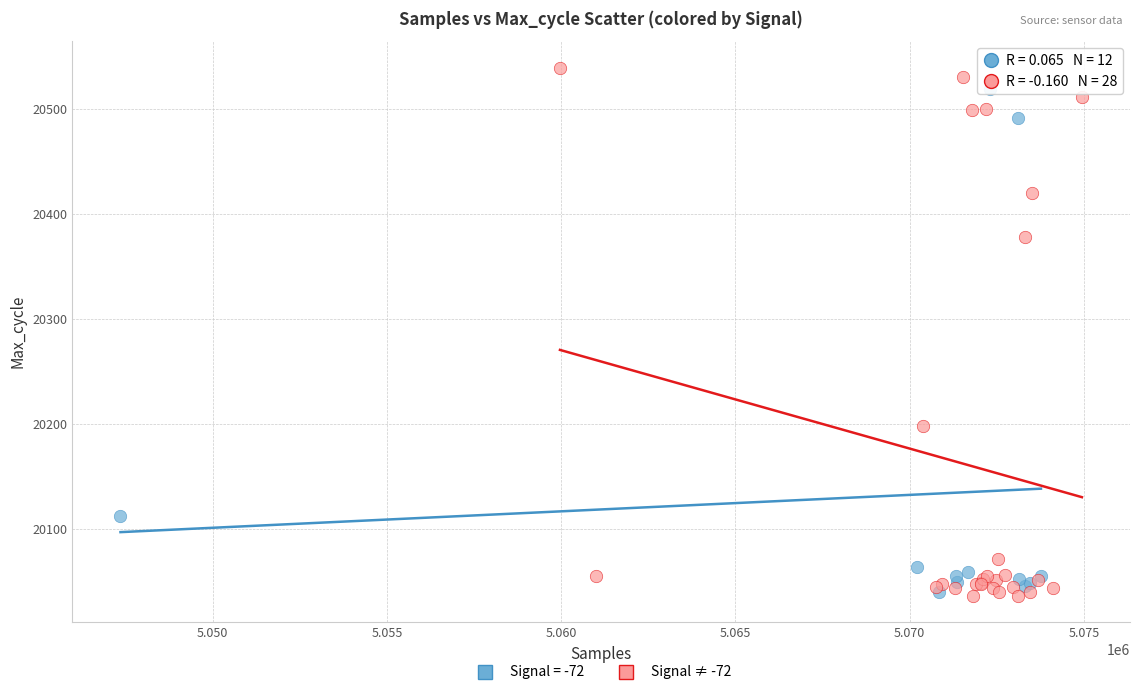

Which series has the largest Y range (max minus min)?

Signal ≠ -72